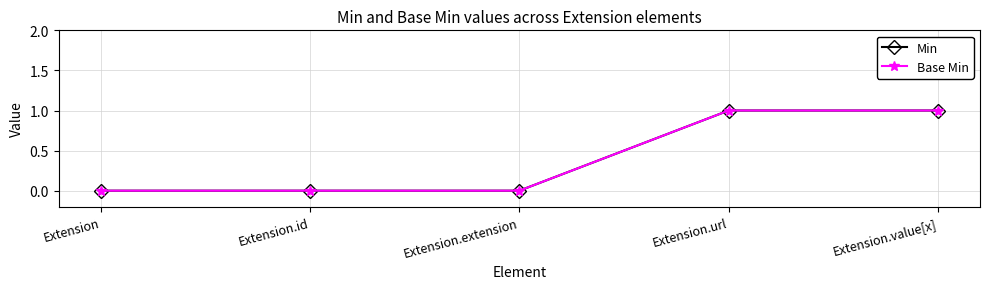

Is this an area chart (filled region under the line)?

No